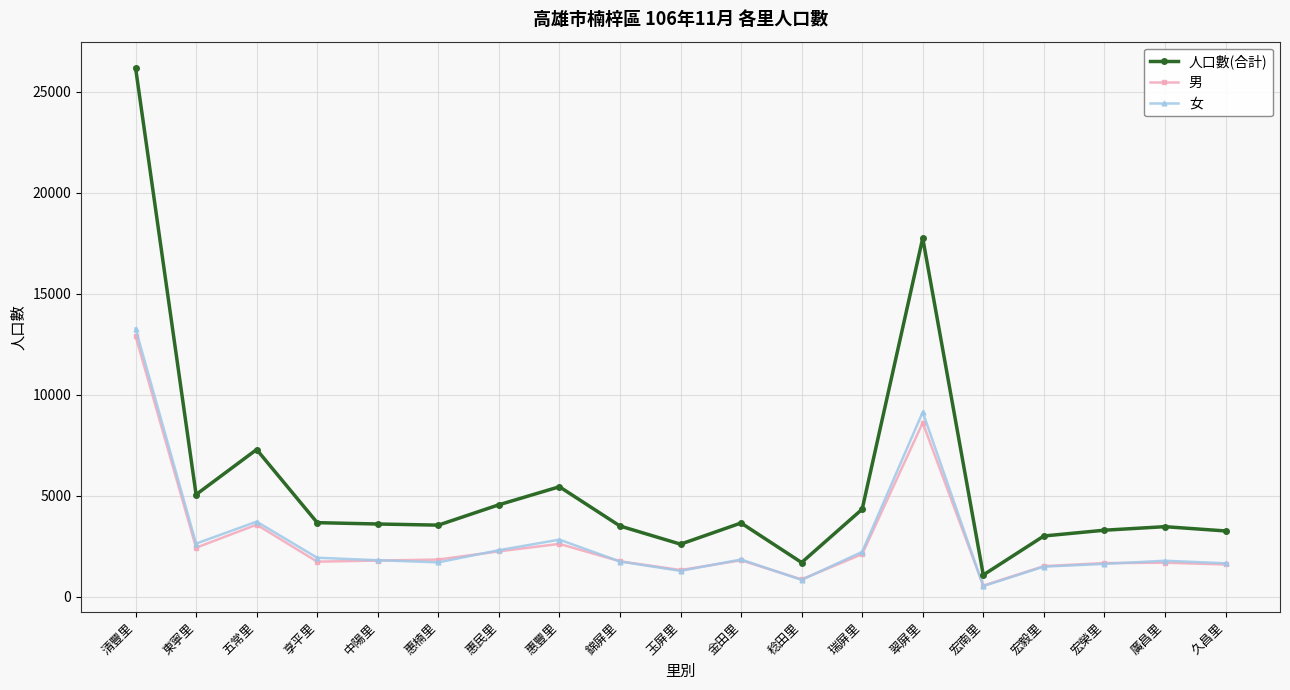

What is the value of the 女 point at the 12th from the left?

835